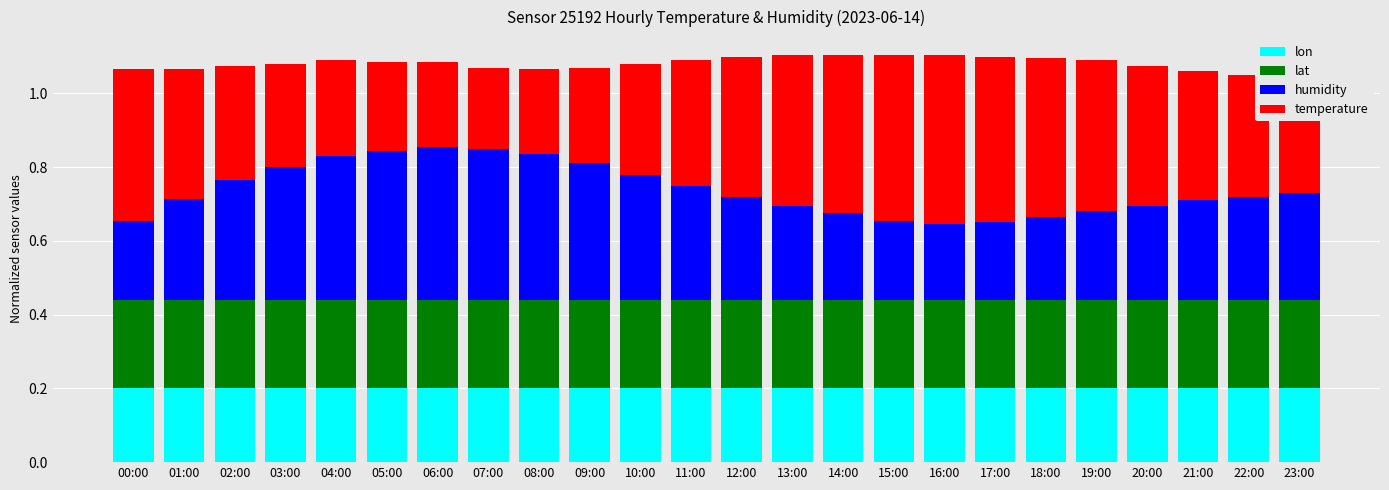

True or false: lon has a value of 0.1 at 13:00.

False